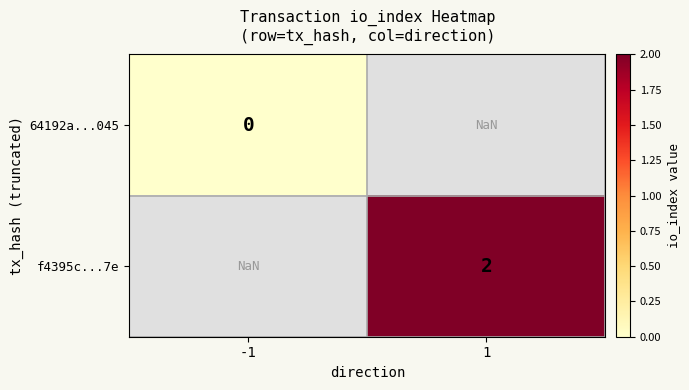

Is it true that f4395c...7e equals 0.8 at 1?

False